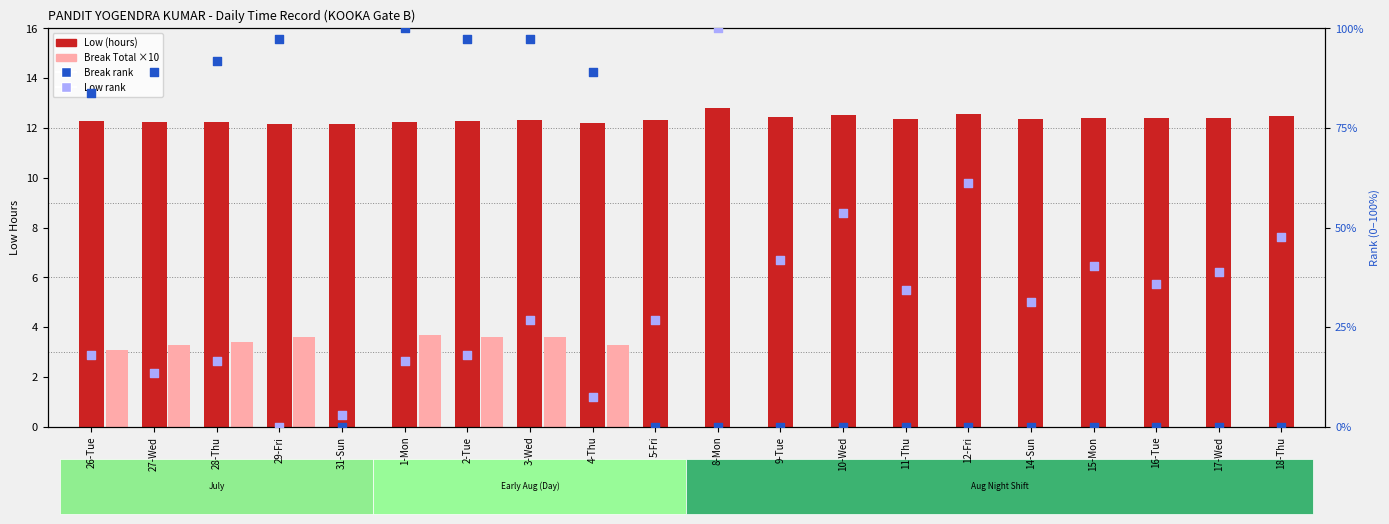

At which category is the sum across all series the highest?

3-Wed